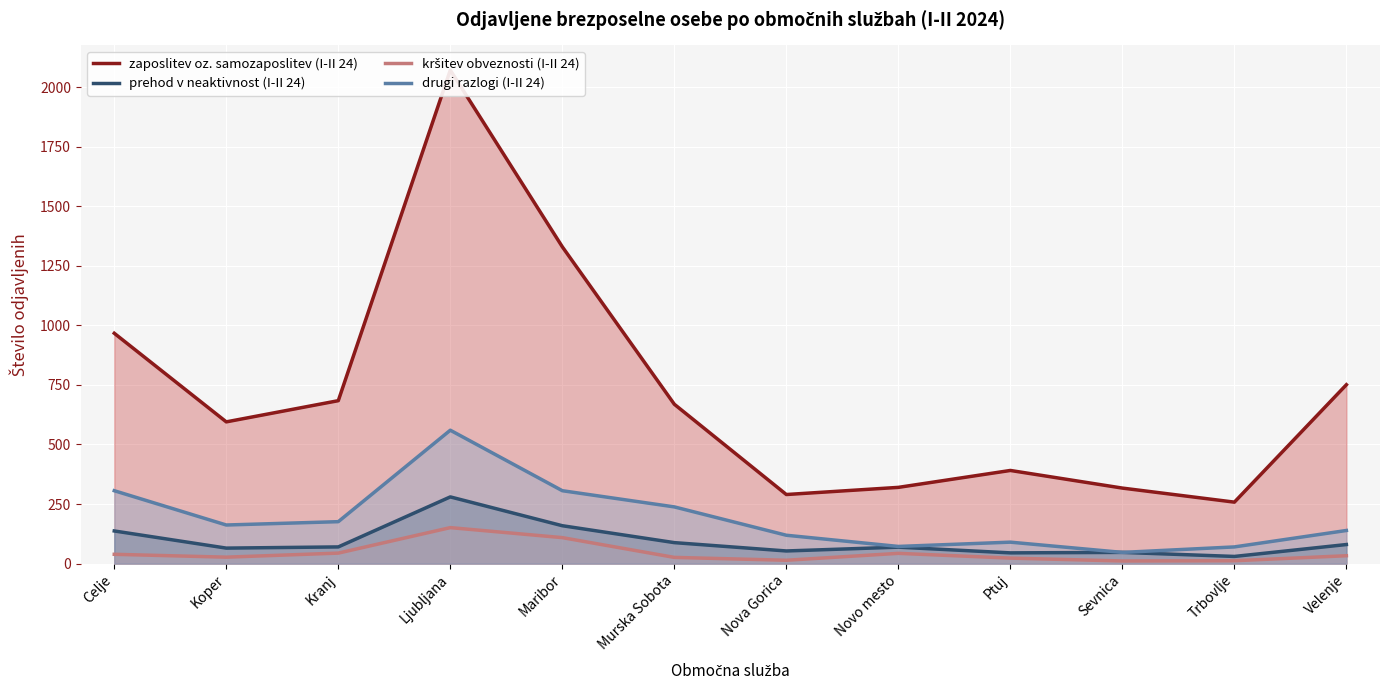

Between Koper and Kranj, which is larger?

Kranj